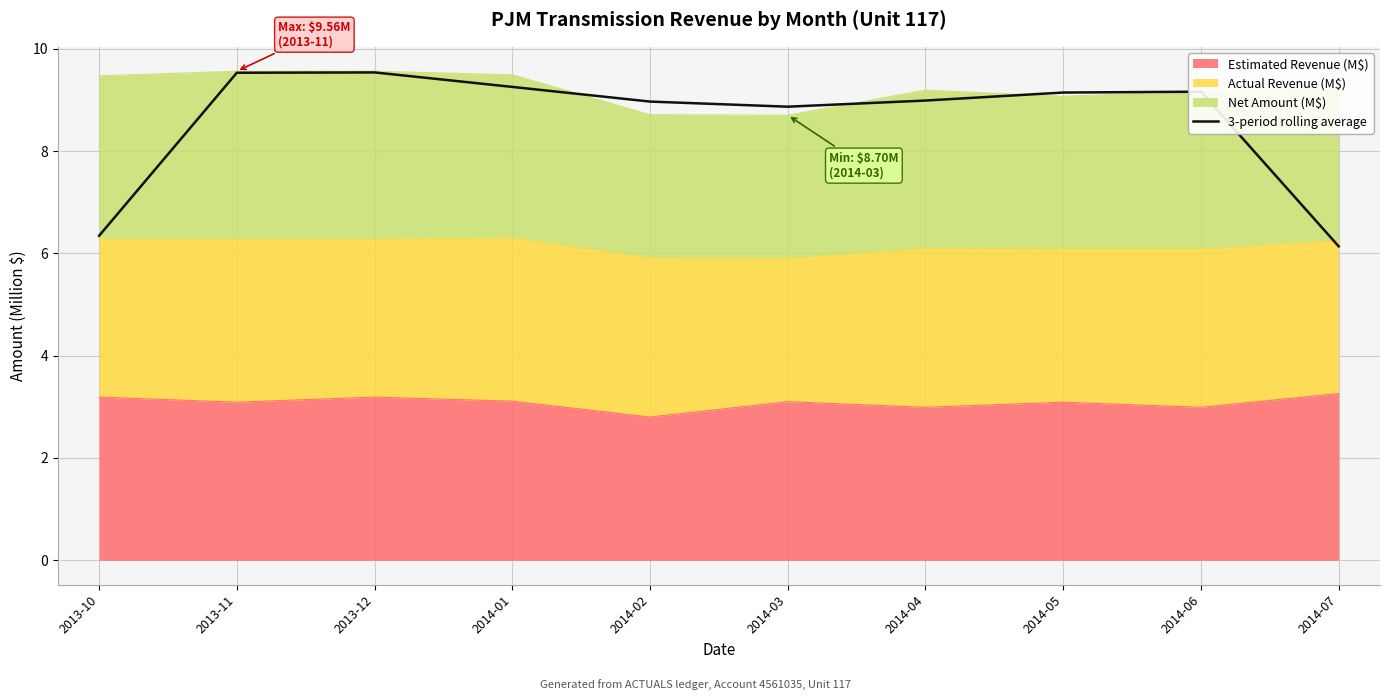

What is the sum of all values?

85.9